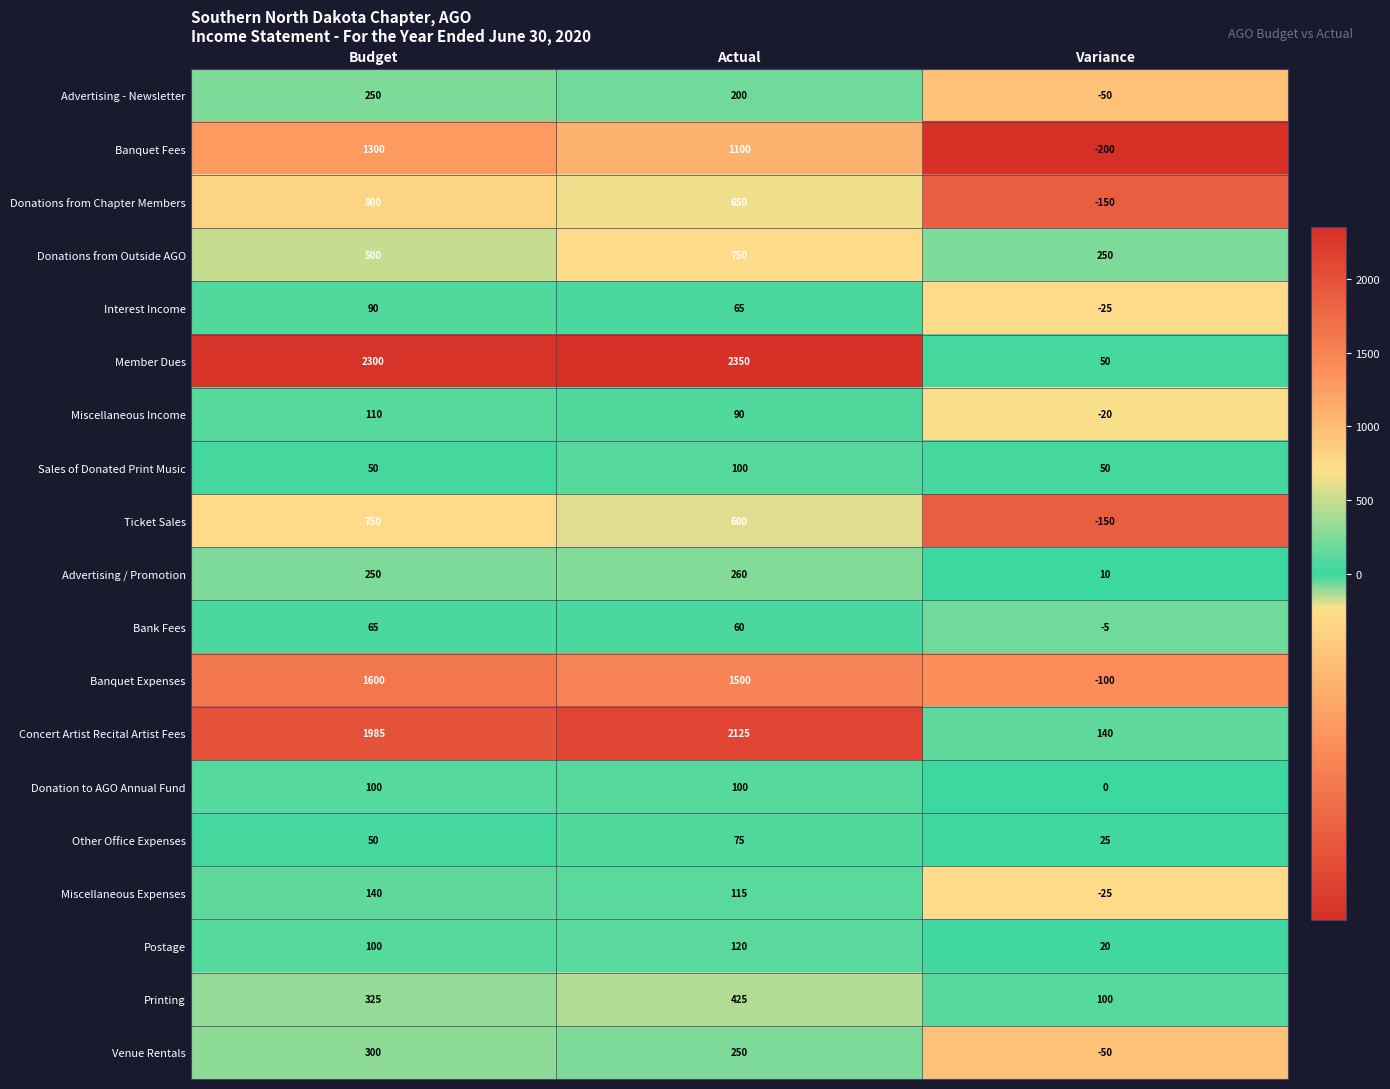

What is the difference between the maximum and minimum values in the Bank Fees series?

70